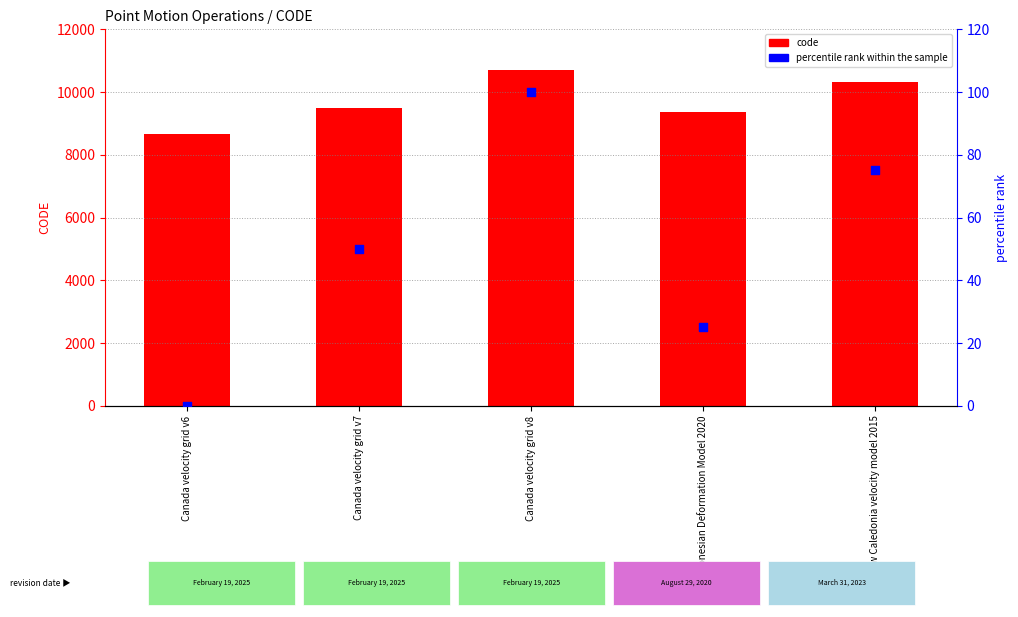

Which series has the largest total across all categories?

code